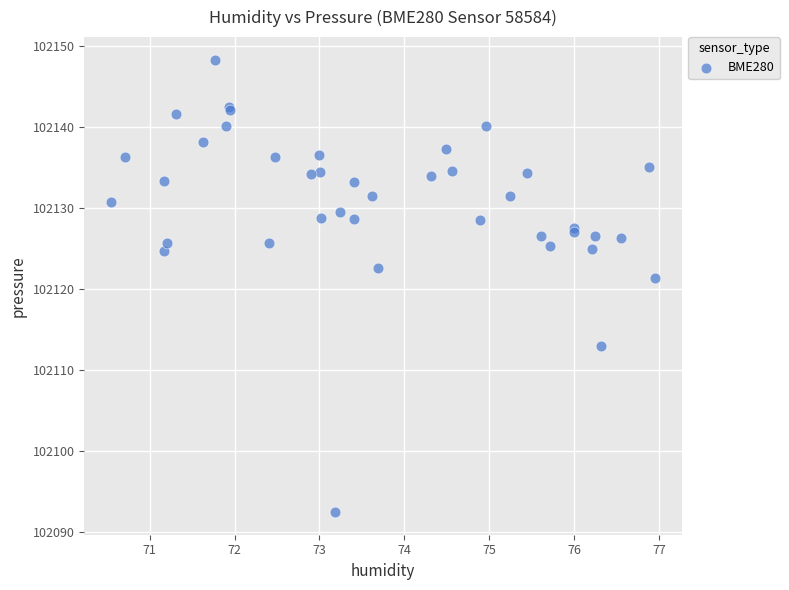

What Y value in the scatter plot is closest to 102120?

102121.3